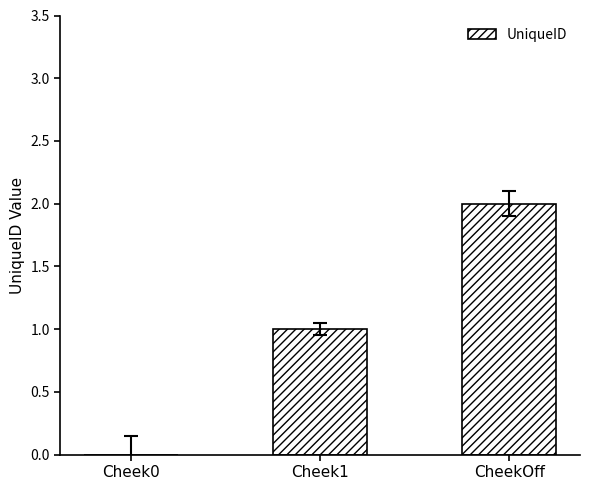

Which category has the highest value across all series?

CheekOff